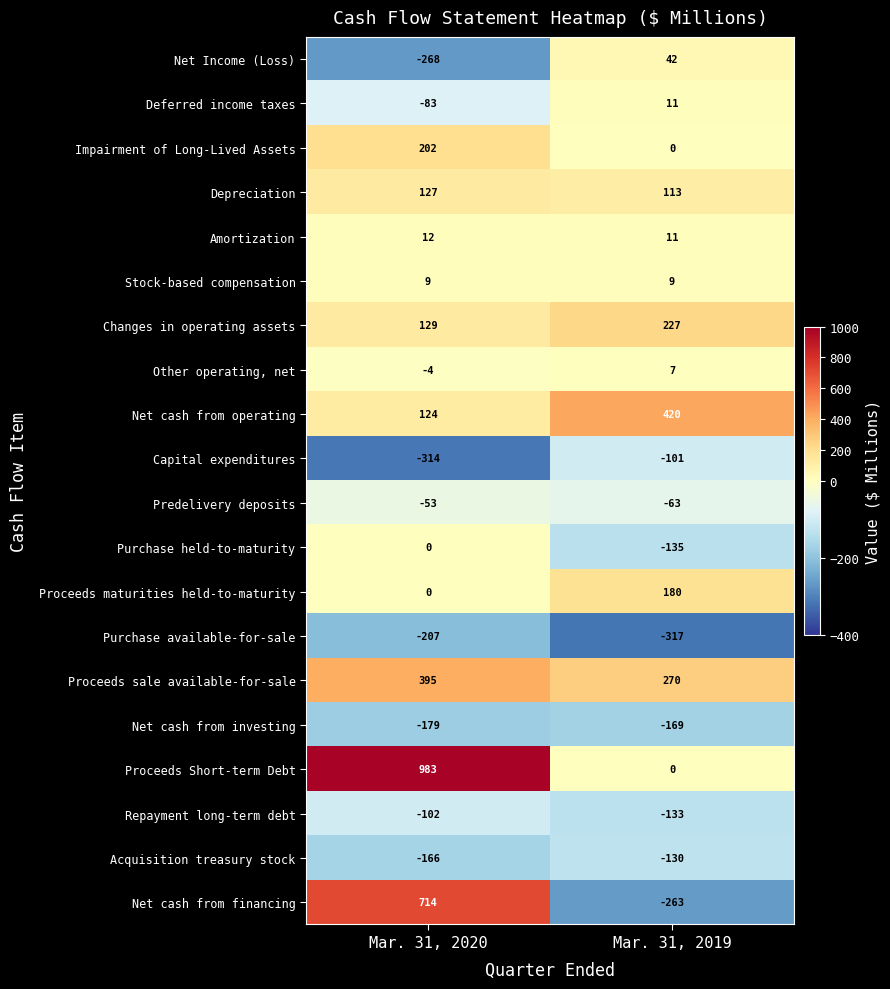

Rank the series by their maximum value, from lowest to highest.

Purchase available-for-sale, Net cash from investing, Acquisition treasury stock, Repayment long-term debt, Capital expenditures, Predelivery deposits, Purchase held-to-maturity, Other operating, net, Stock-based compensation, Deferred income taxes, Amortization, Net Income (Loss), Depreciation, Proceeds maturities held-to-maturity, Impairment of Long-Lived Assets, Changes in operating assets, Proceeds sale available-for-sale, Net cash from operating, Net cash from financing, Proceeds Short-term Debt